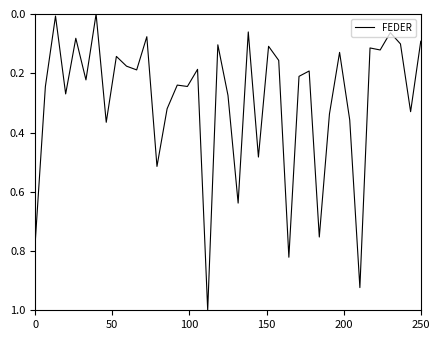

What is the maximum value shown in the chart?

1.0